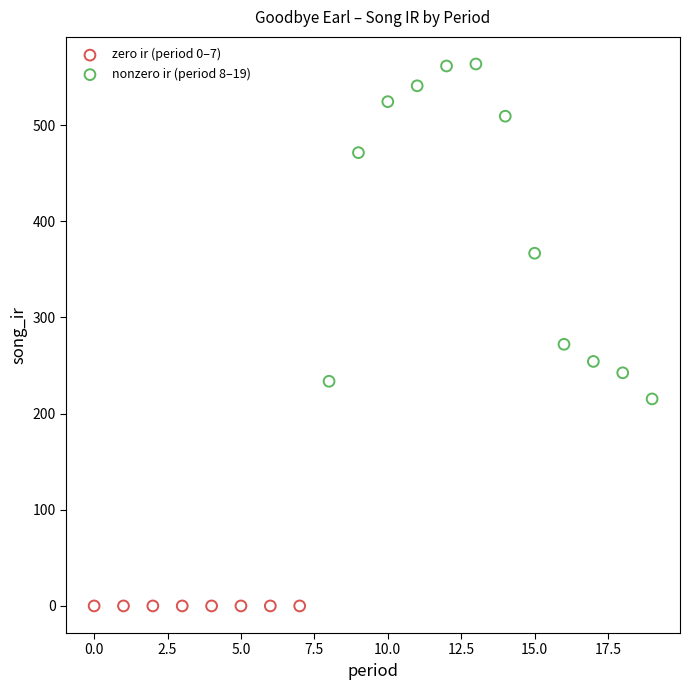

Which series reaches the minimum Y coordinate?

zero ir (period 0–7)